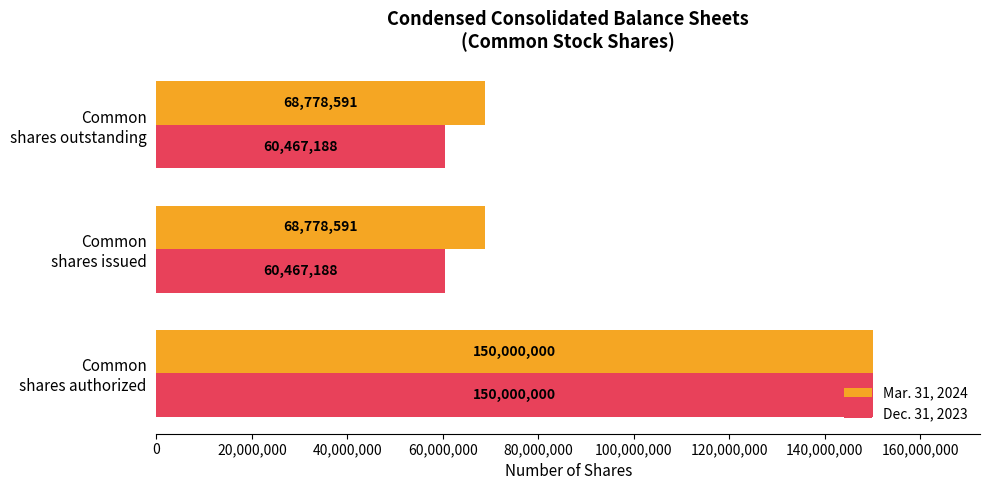

Which series has the largest total across all categories?

Mar. 31, 2024